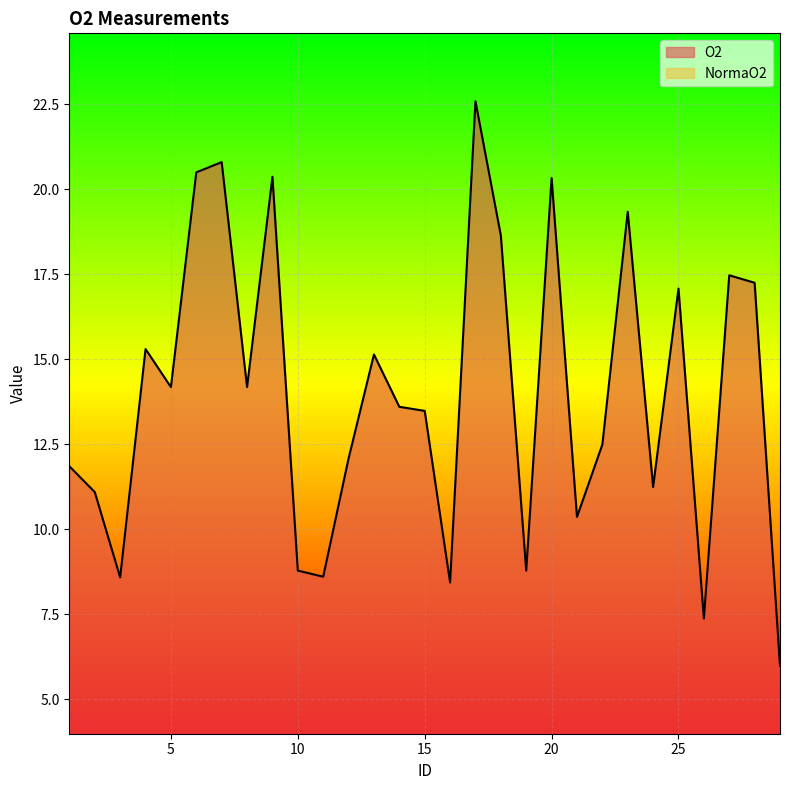

What are all the series names shown in the legend?

O2, NormaO2